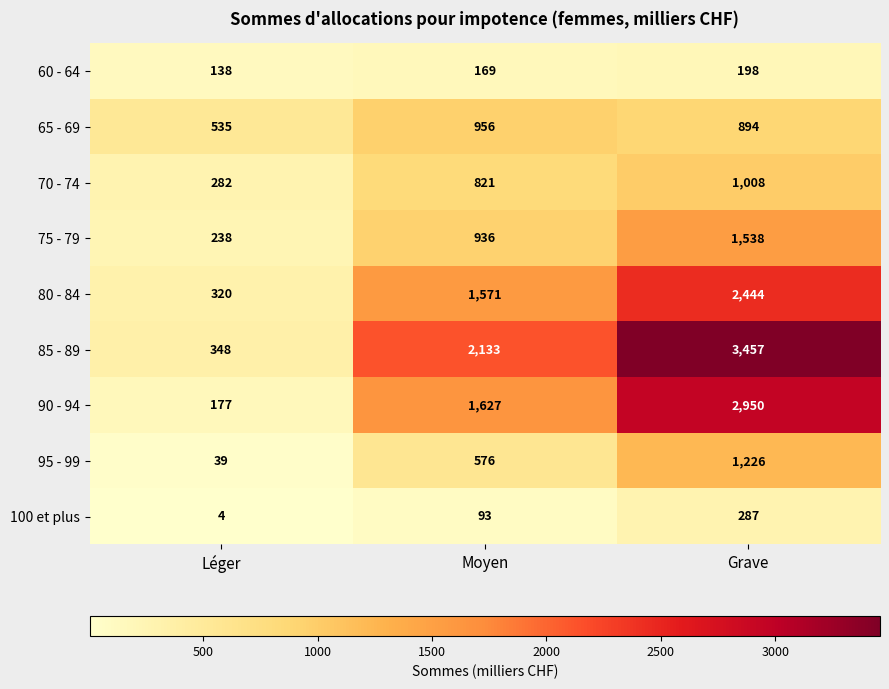

At how many categories does at least one series exceed 3339?

1